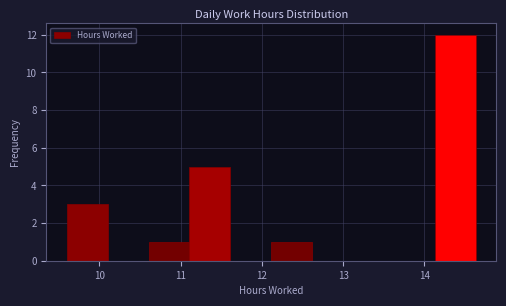

Reading left to right, transcribe this chart: for each bar, give the range it covers on the x-axis and its height. Neither the bar edges nor the heights are printed on the chart, so give them approximately, as read against the axes.

9.6 to 10.1: 3
10.1 to 10.6: 0
10.6 to 11.1: 1
11.1 to 11.6: 5
11.6 to 12.1: 0
12.1 to 12.6: 1
12.6 to 13.1: 0
13.1 to 13.6: 0
13.6 to 14.1: 0
14.1 to 14.6: 12